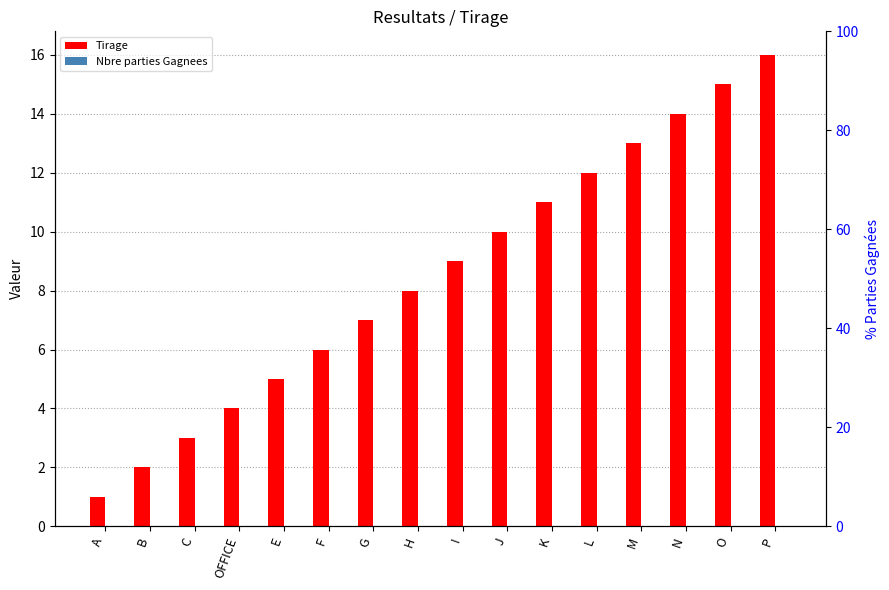

Count the number of data series in this chart.

2